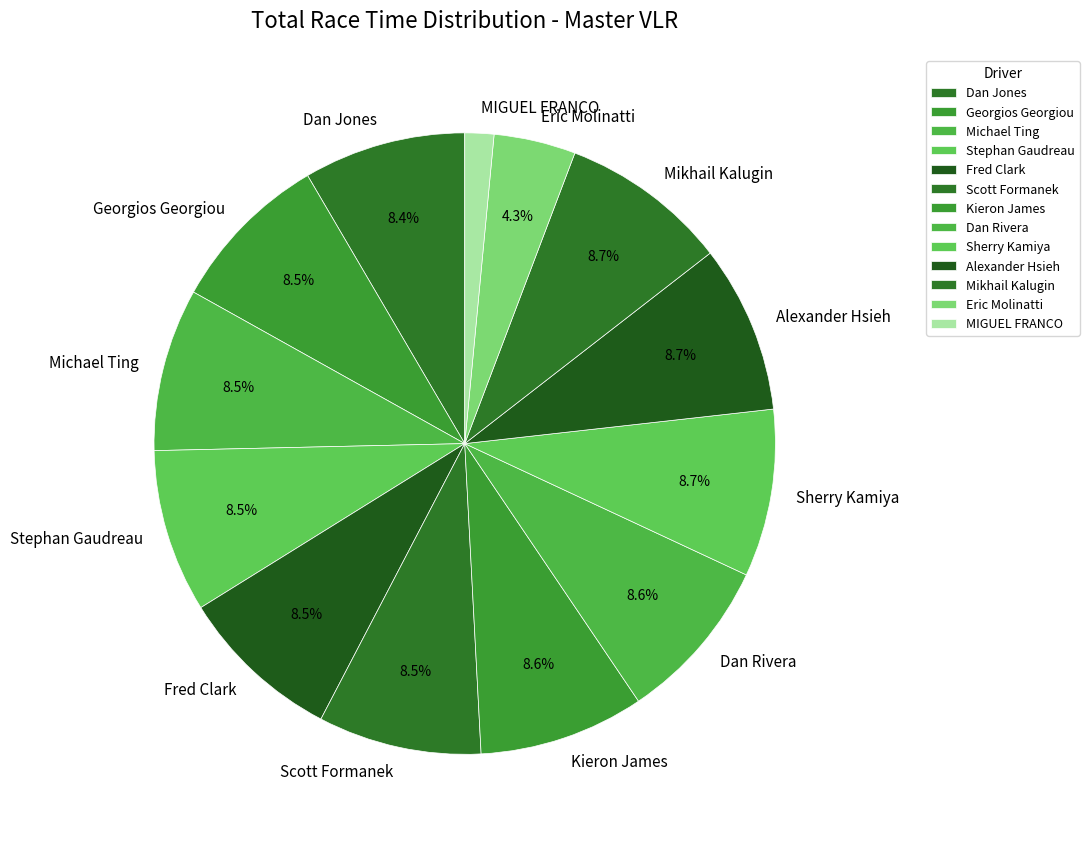

What is the ratio of the value at Eric Molinatti to the value at Mikhail Kalugin?

0.5